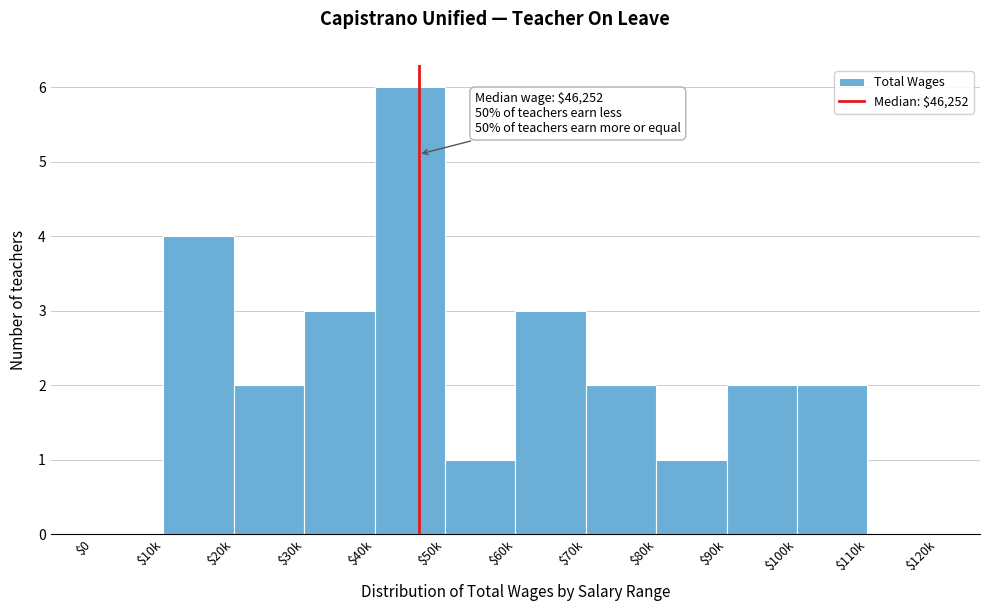

What is the greatest value displayed?

6